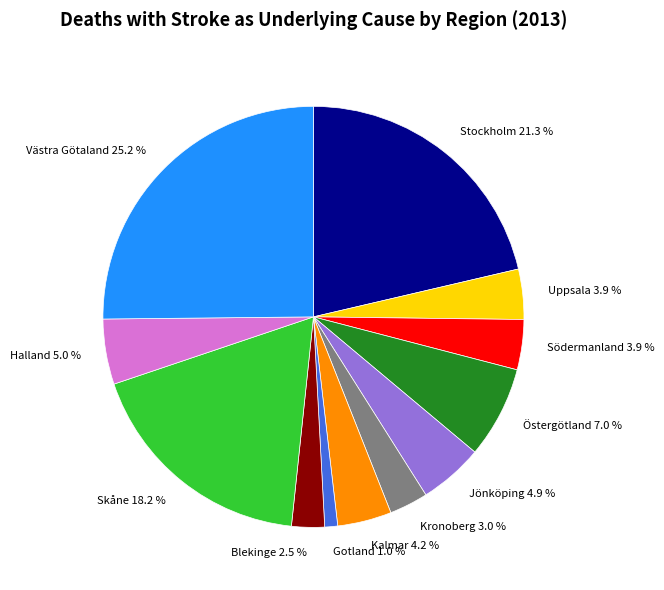

Is there a majority slice in this chart?

No